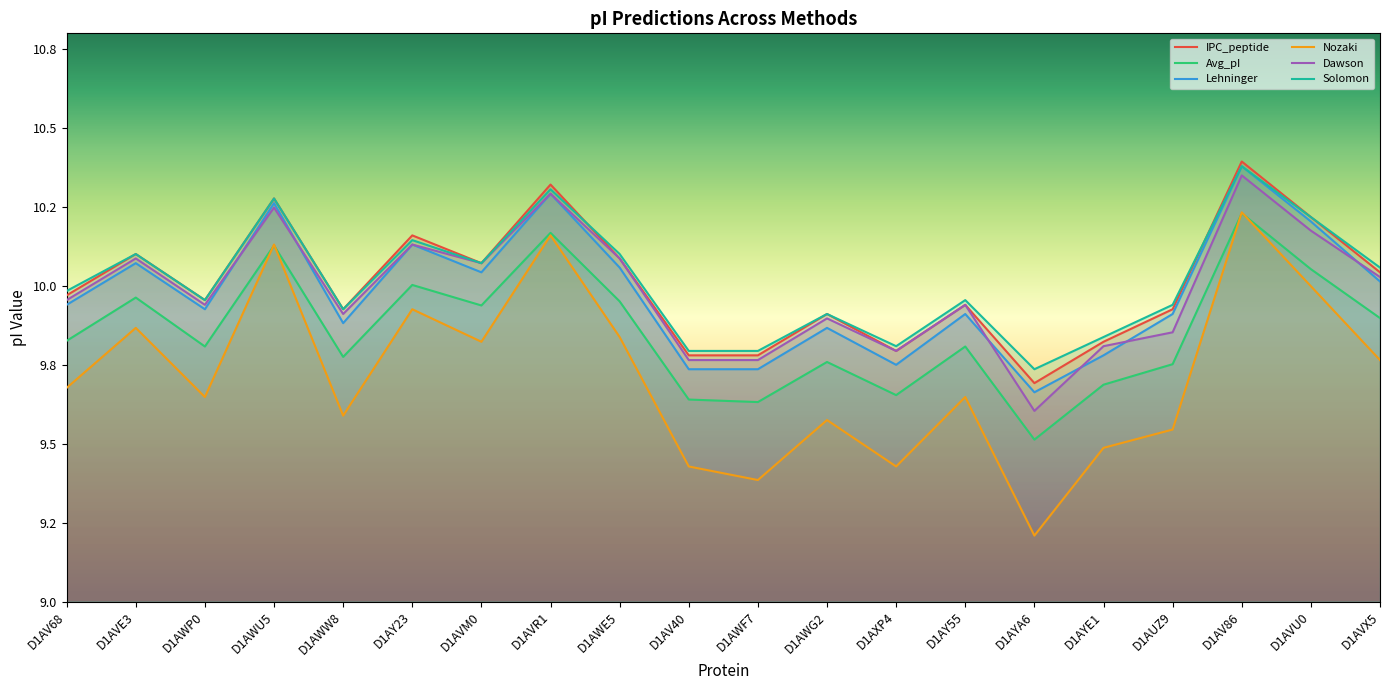

What are all the series names shown in the legend?

IPC_peptide, Avg_pI, Lehninger, Nozaki, Dawson, Solomon